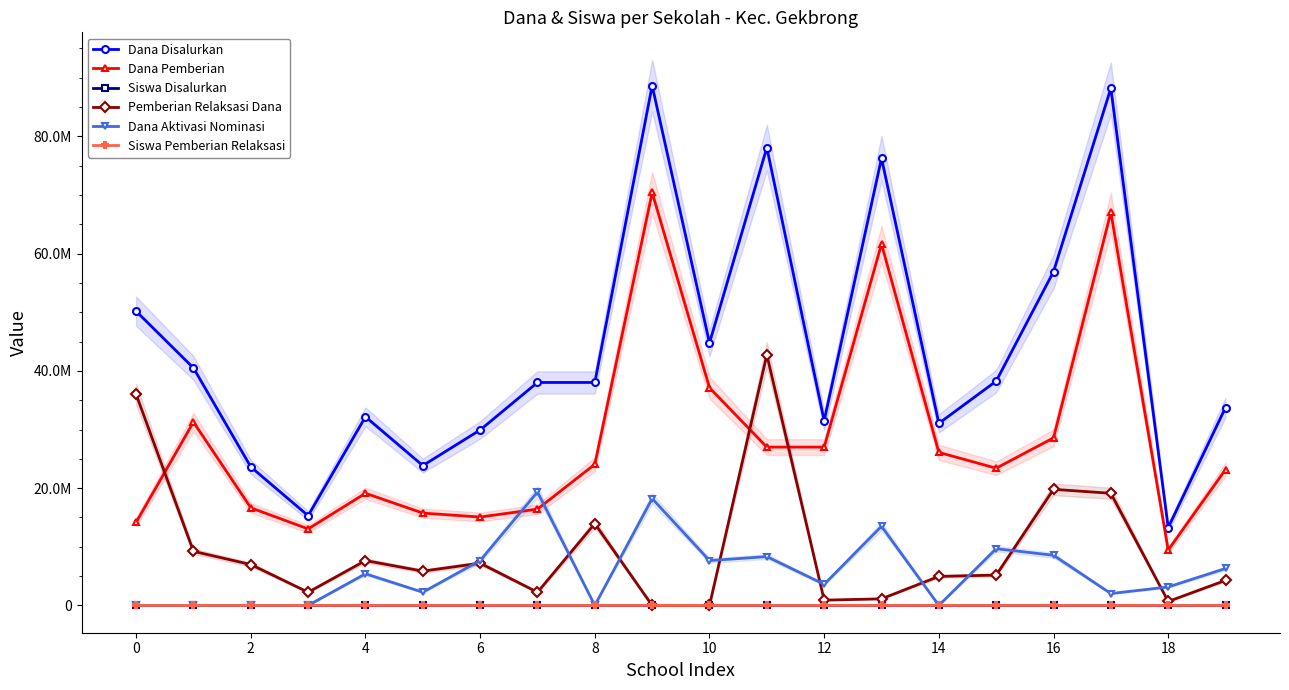

True or false: Pemberian Relaksasi Dana and Dana Disalurkan intersect in this chart.

False